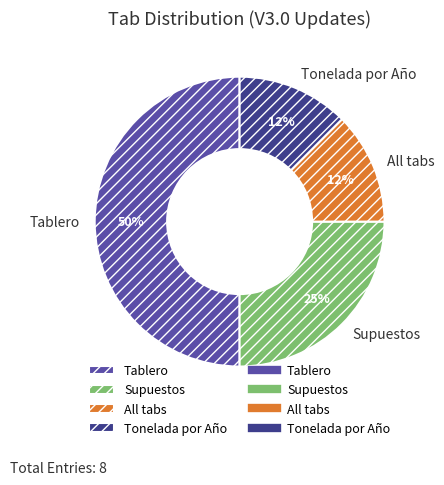

Is it true that Tablero is 36% of the pie?

False